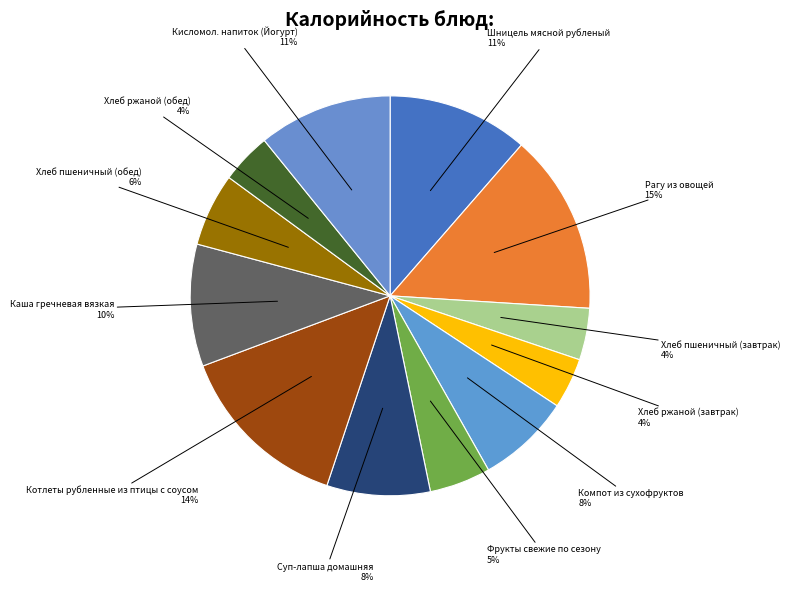

How many slices are in this pie chart?

12